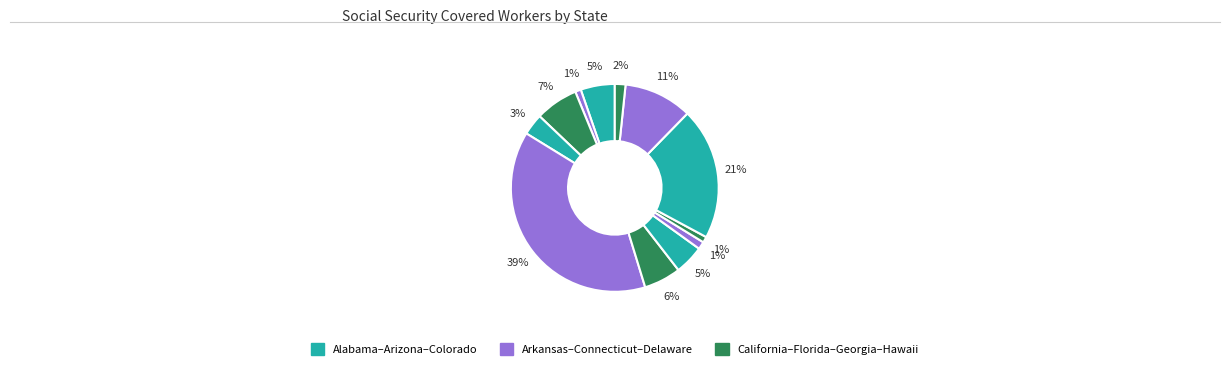

Count the number of slices in the pie.

12